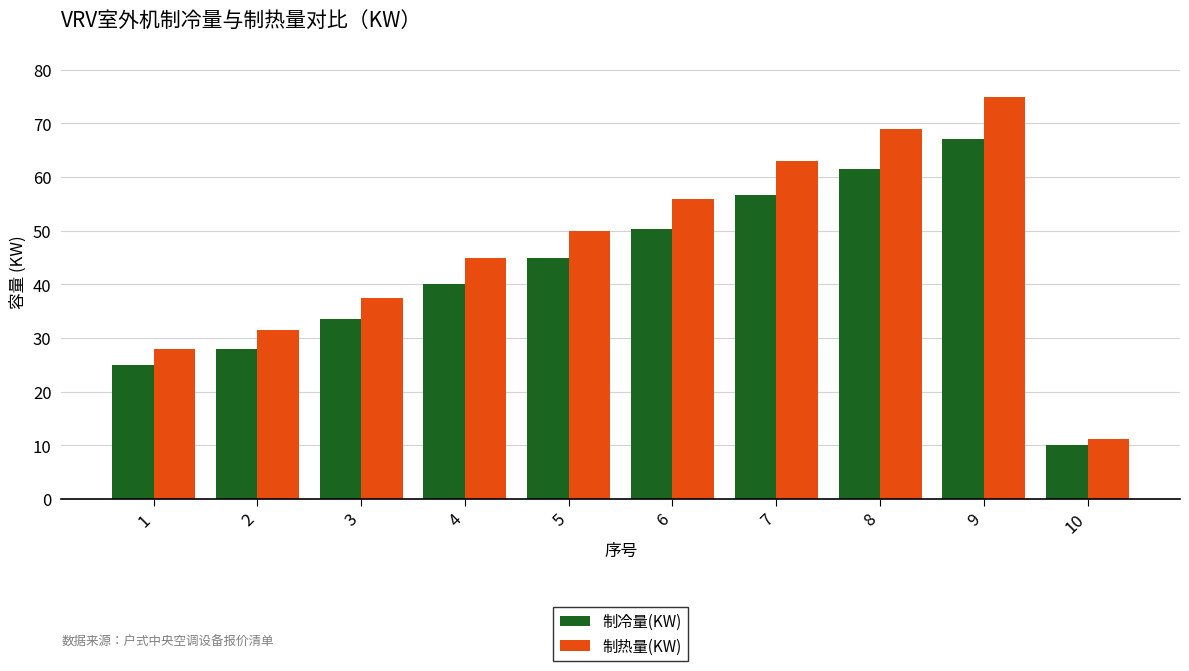

What is the minimum value for 制冷量(KW)?

10.0